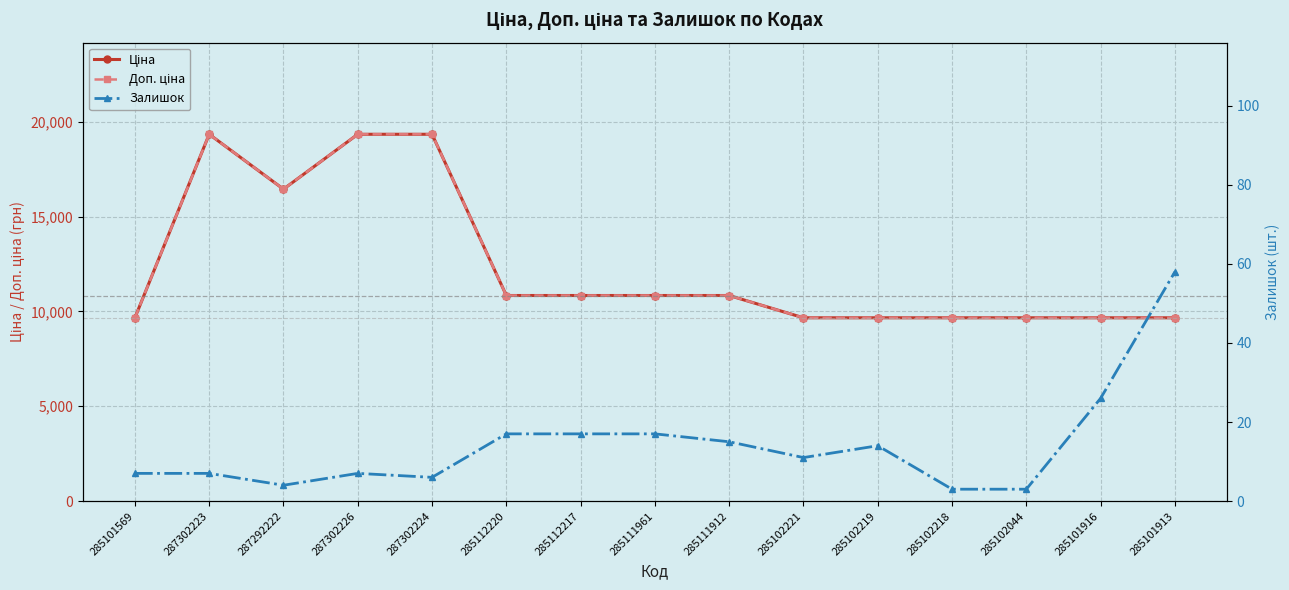

What is the difference between the maximum and second lowest values in the Залишок series?

55.0